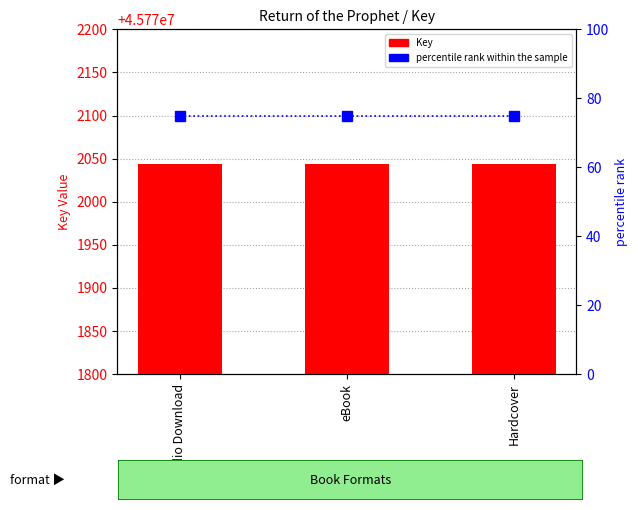

Rank the categories by Key value from highest to lowest.

Audio Download, eBook, Hardcover